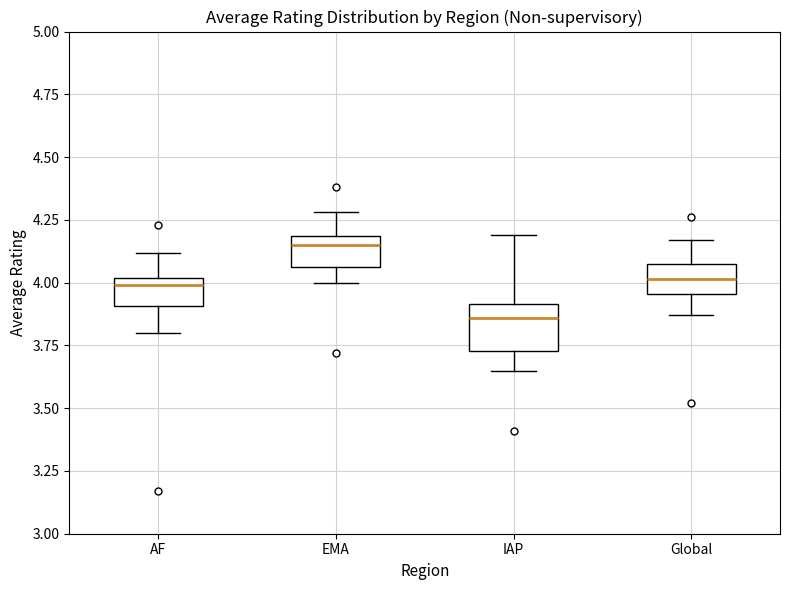

Reading left to right, read every box against the y-axis: the position of its median line, the range the box covers, and the ends of its whiskers. The values are not printed on the chart, so give them approximately, as read against the axis.

AF: median 4.00 (just below the box's upper edge), box 3.90 to 4.00, whiskers 3.80 to 4.10
EMA: median 4.15, box 4.05 to 4.20, whiskers 4.00 to 4.30
IAP: median 3.85, box 3.75 to 3.90, whiskers 3.65 to 4.20
Global: median 4.00, box 3.95 to 4.05, whiskers 3.85 to 4.15